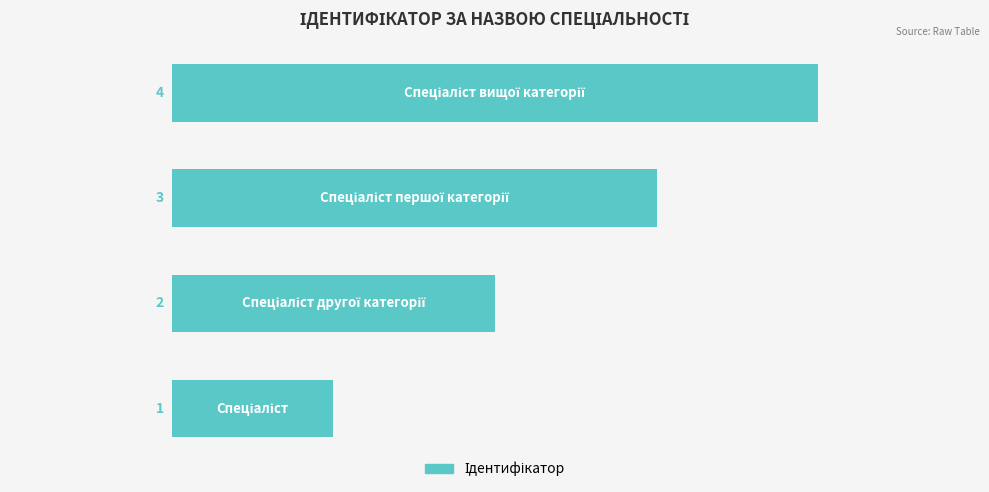

What is the difference between the maximum and minimum values?

3